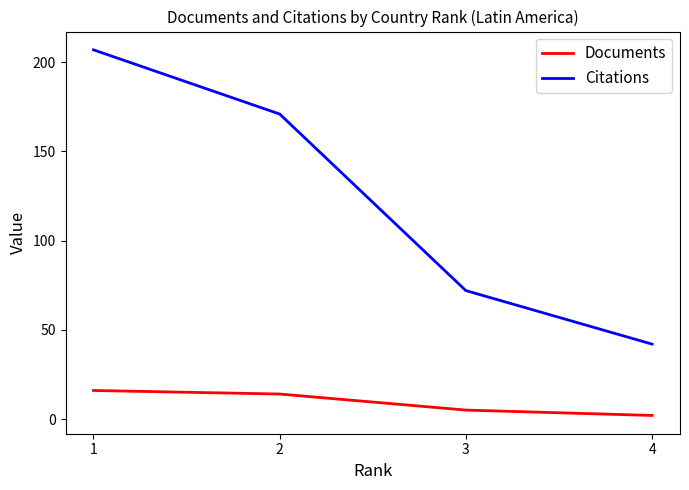

How many values in the Citations series are below 171?

2